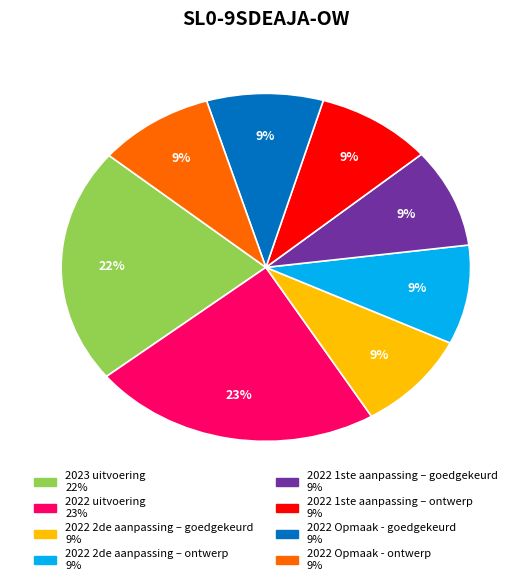

Is the sum of 2022 Opmaak - ontwerp and 2022 1ste aanpassing – ontwerp greater than half?

No